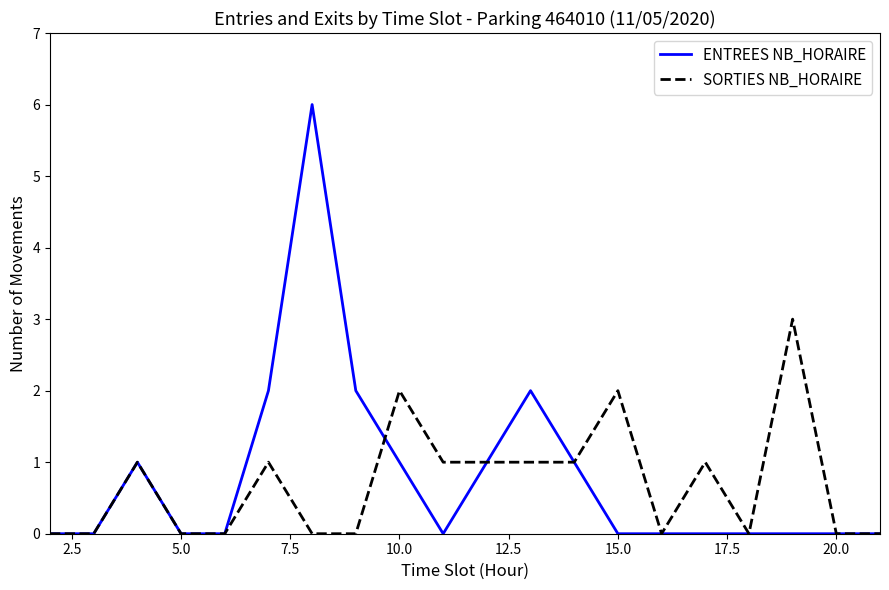

What is the greatest value displayed?

6